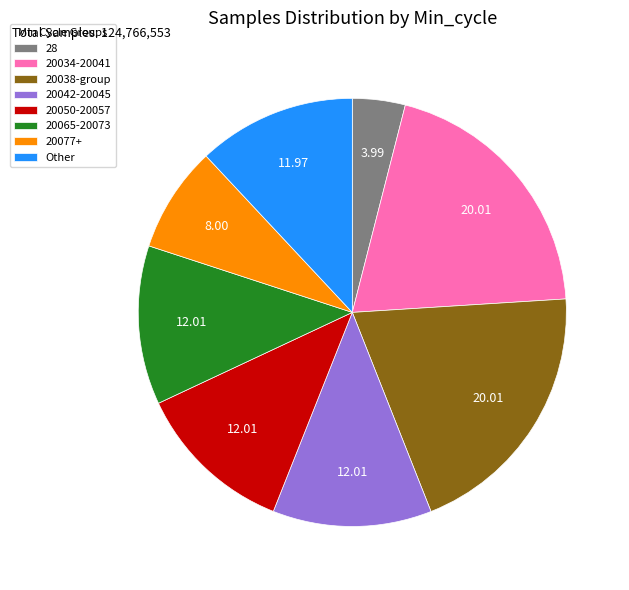

How many segments does this pie chart have?

8